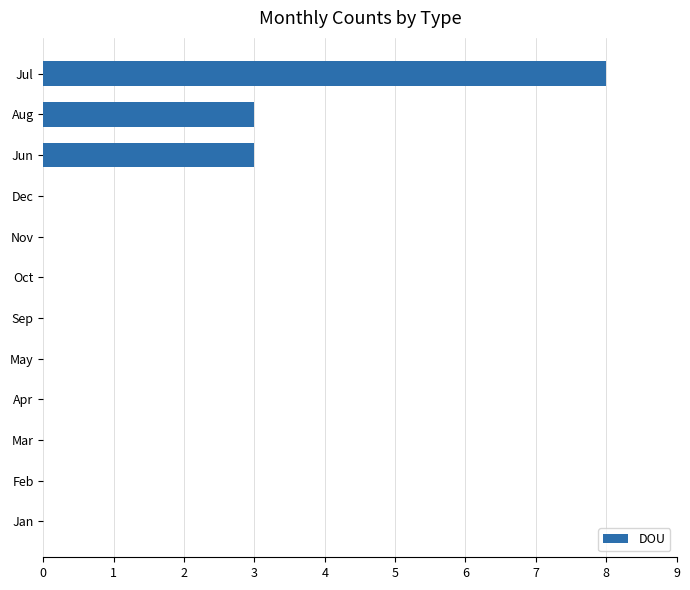

The chart shows a value of 0 at Mar. True or false?

True